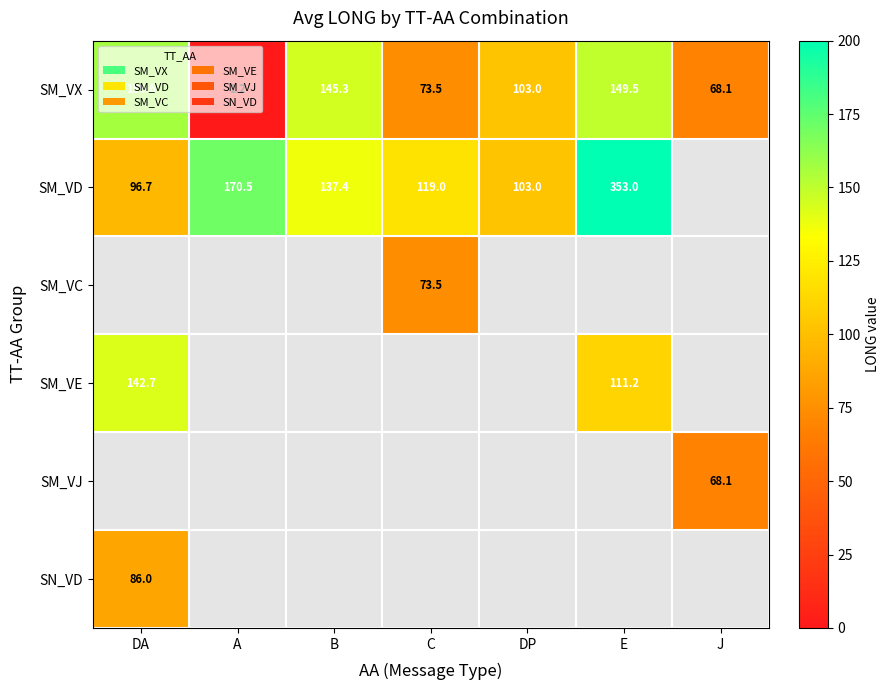

Is the value of SM_VX at DA greater than the value of SM_VJ at J?

Yes